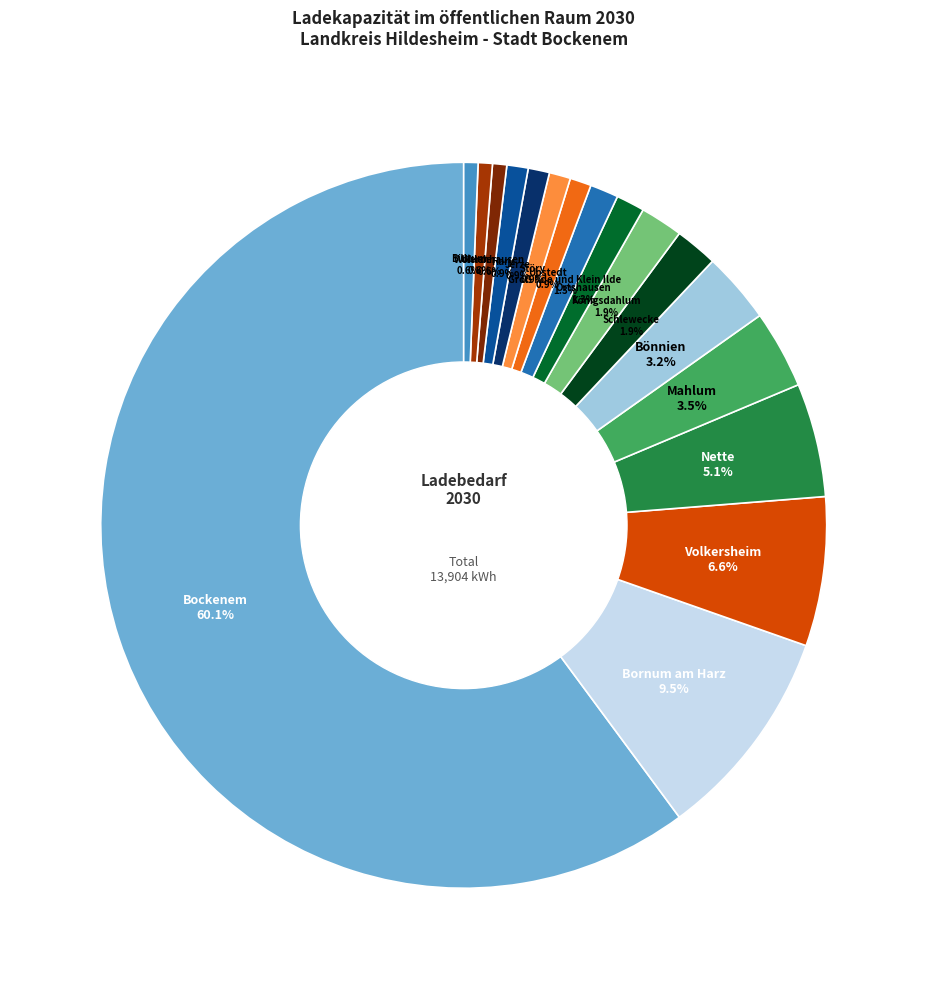

What is the ratio of the value at Störy to the value at Mahlum?

0.3